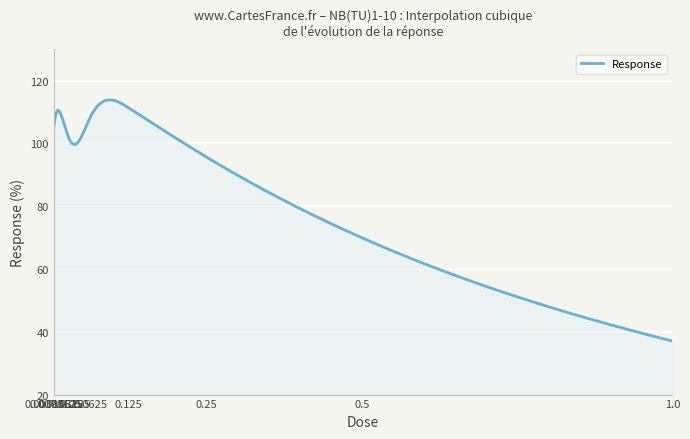

What is the greatest value displayed?

113.9